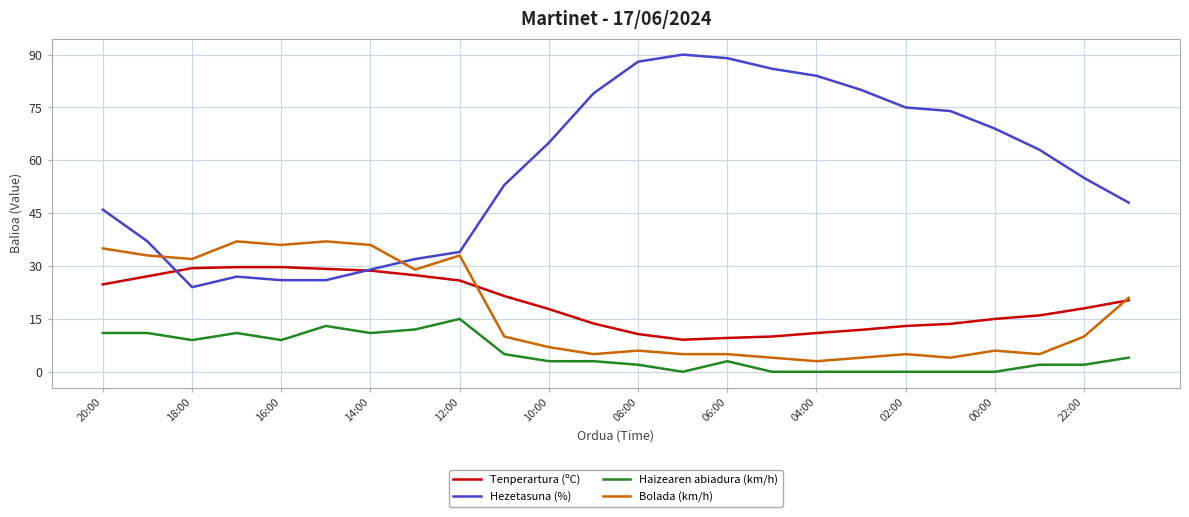

Which series has the largest total across all categories?

Hezetasuna (%)